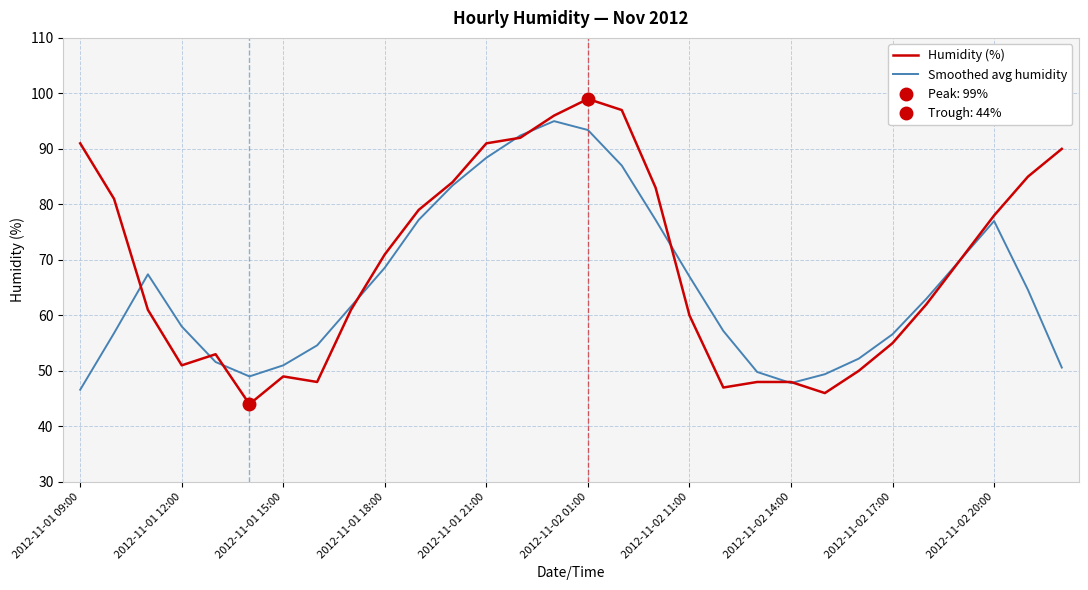

How many data points does each series have?

30